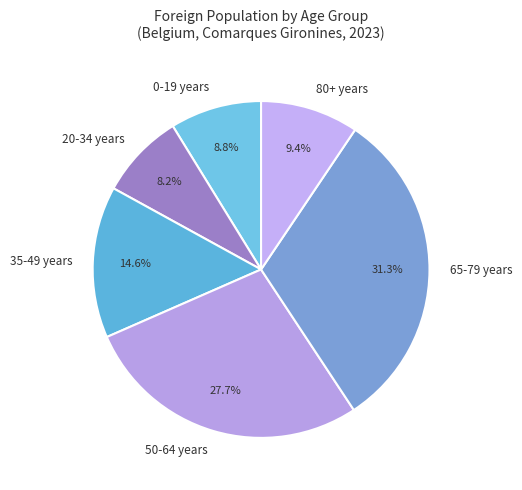

What percentage is NOT represented by 80+ years?

90.6%